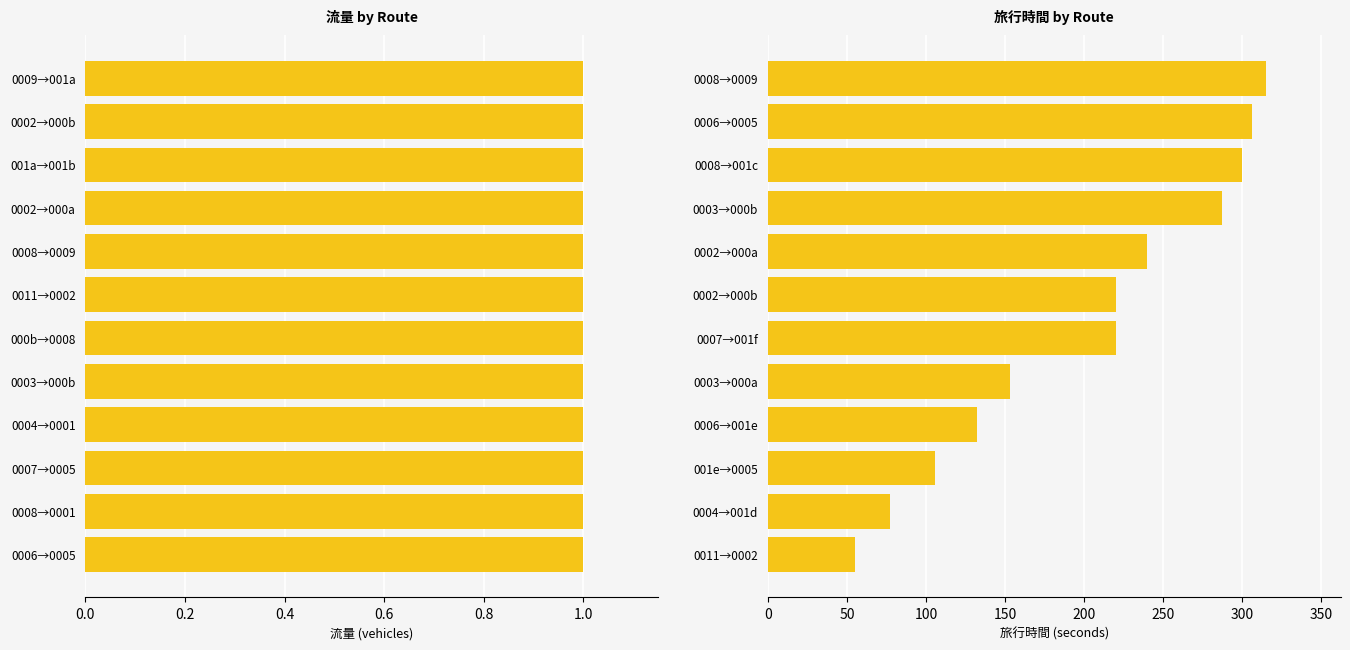

At 0.8, list the series in order from smallest to largest.

流量, 旅行時間